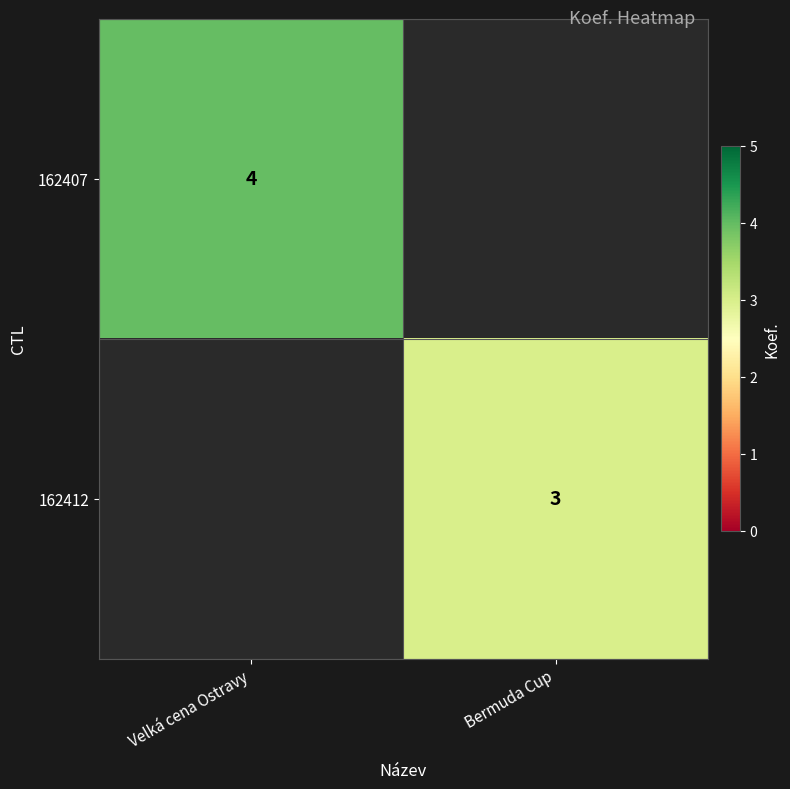

The value of 162412 at Bermuda Cup is 3. True or false?

True